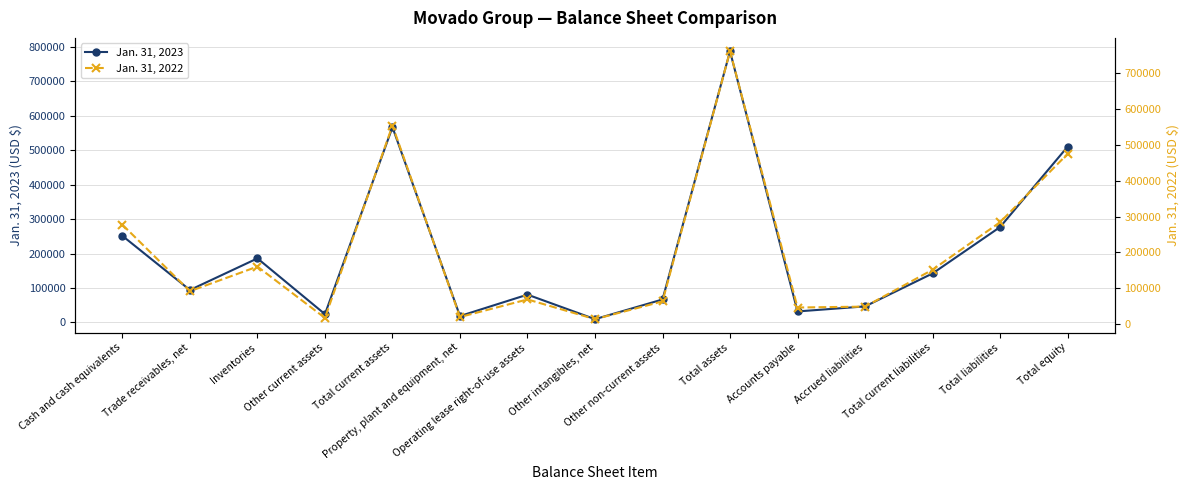

List the series in order of their peak value, highest first.

Jan. 31, 2023, Jan. 31, 2022